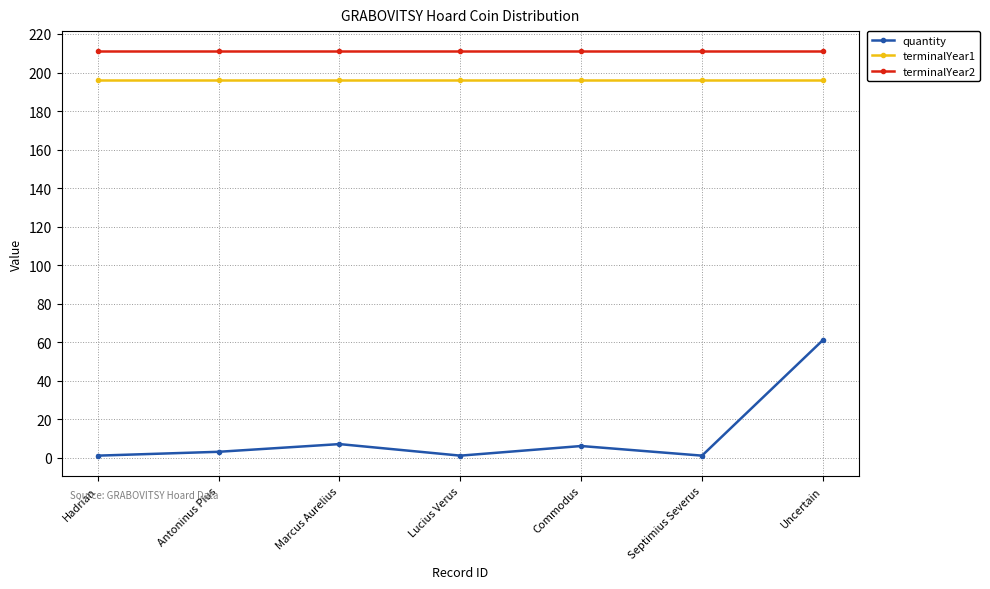

At which label does quantity reach its peak?

Uncertain